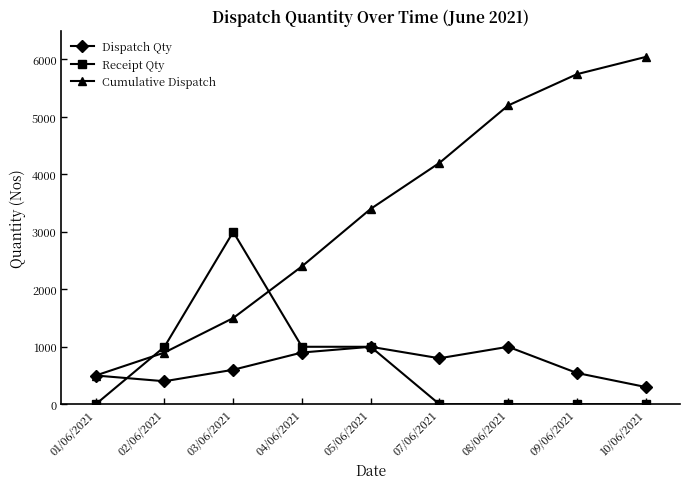

What is the difference between the highest and lowest values at 10/06/2021?

6044